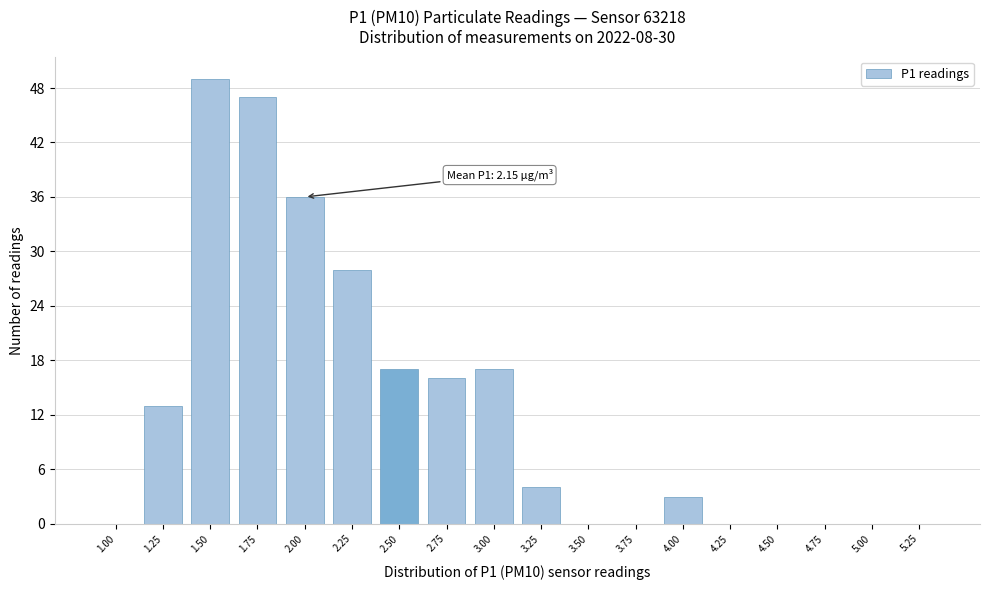

Reading left to right, extract all data points from this chart.

1.00=0	1.25=13	1.50=49	1.75=47	2.00=36	2.25=28	2.50=17	2.75=16	3.00=17	3.25=4	3.50=0	3.75=0	4.00=3	4.25=0	4.50=0	4.75=0	5.00=0	5.25=0